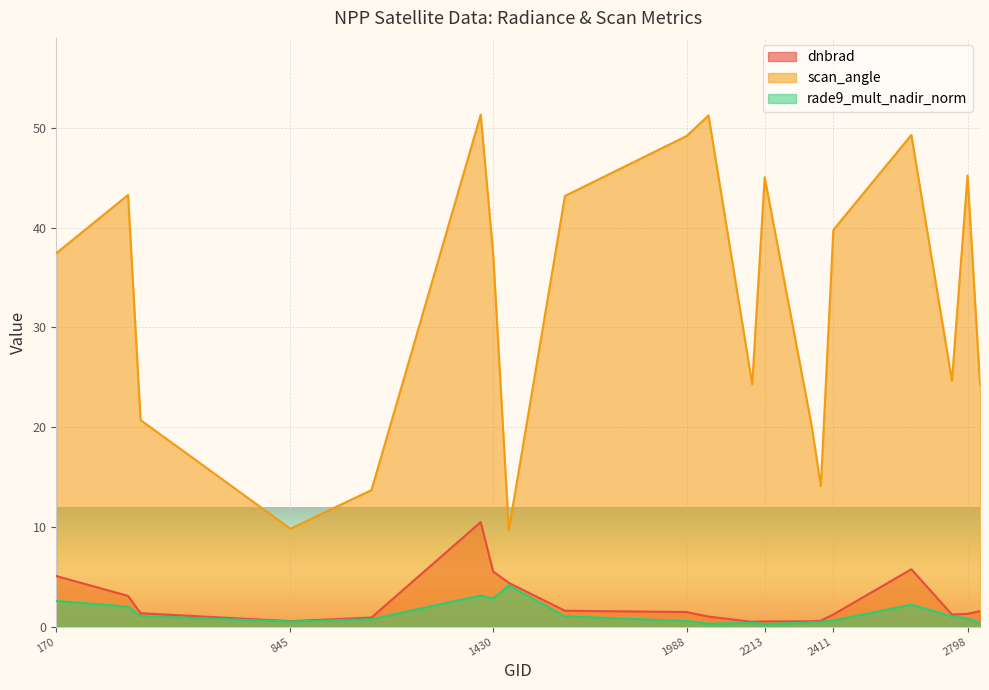

True or false: dnbrad and rade9_mult_nadir_norm cross at least once.

False